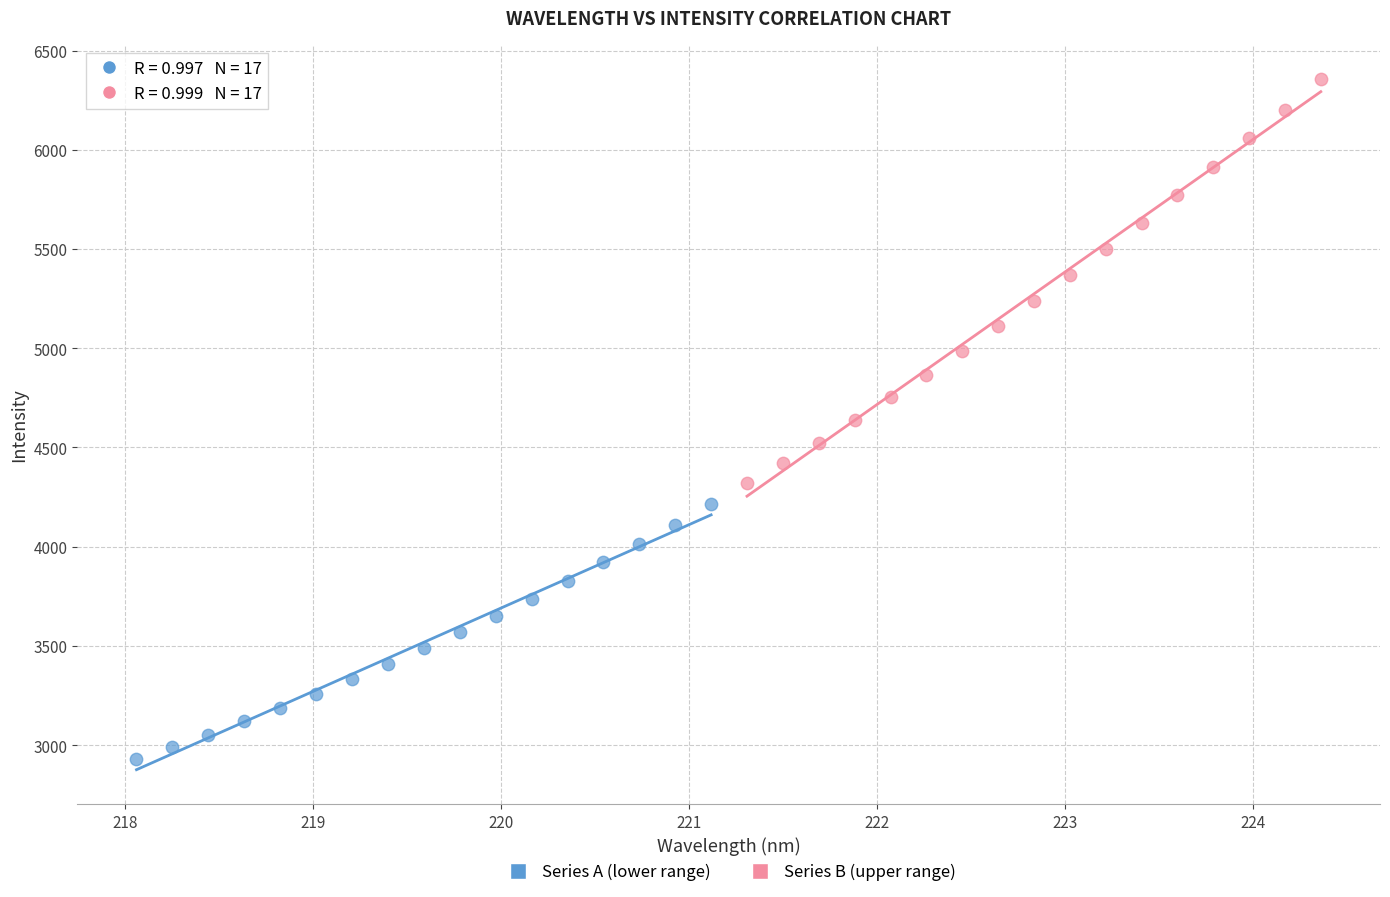

Which series has the largest Y range (max minus min)?

Series B (upper range)